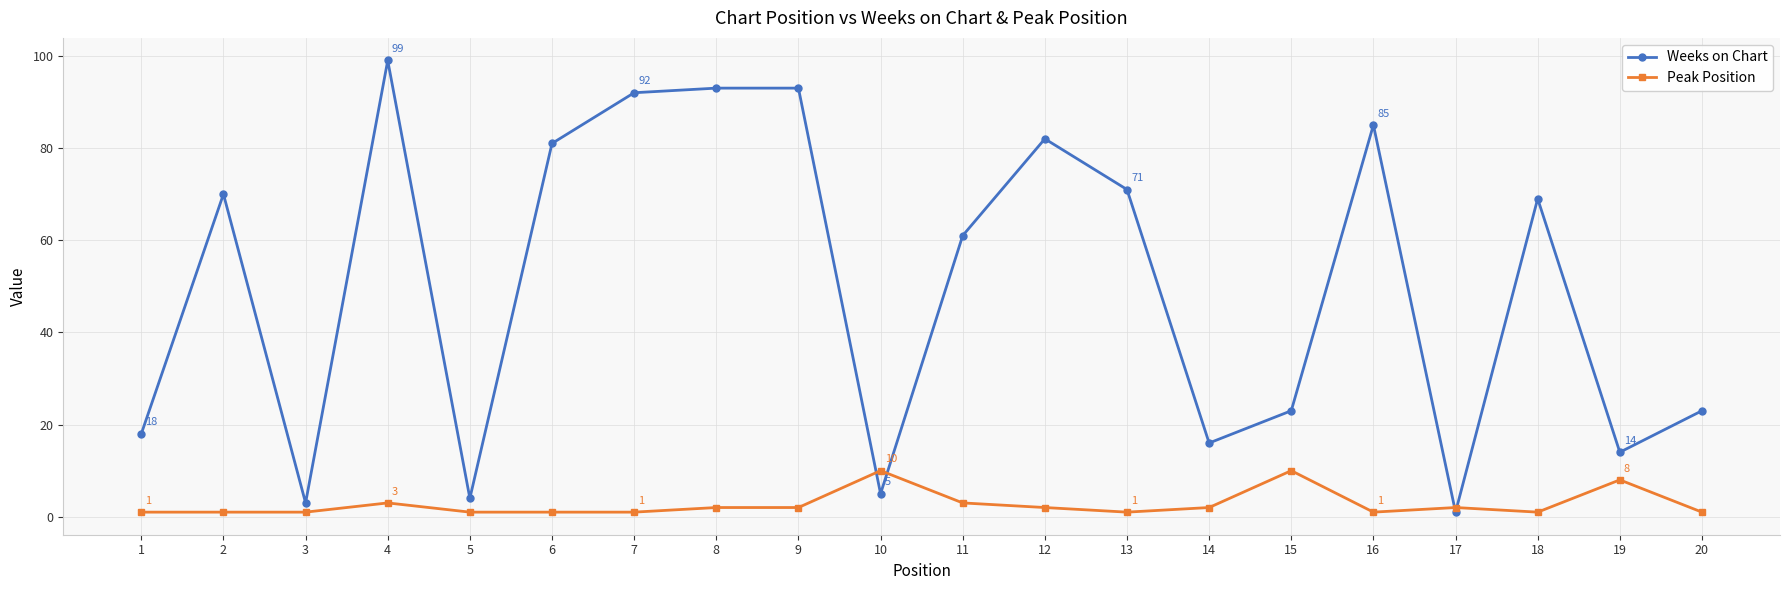

Reading right to left, what are all the values shown in this chart?

Weeks on Chart: 20=23	19=14	18=69	17=1	16=85	15=23	14=16	13=71	12=82	11=61	10=5	9=93	8=93	7=92	6=81	5=4	4=99	3=3	2=70	1=18
Peak Position: 20=1	19=8	18=1	17=2	16=1	15=10	14=2	13=1	12=2	11=3	10=10	9=2	8=2	7=1	6=1	5=1	4=3	3=1	2=1	1=1